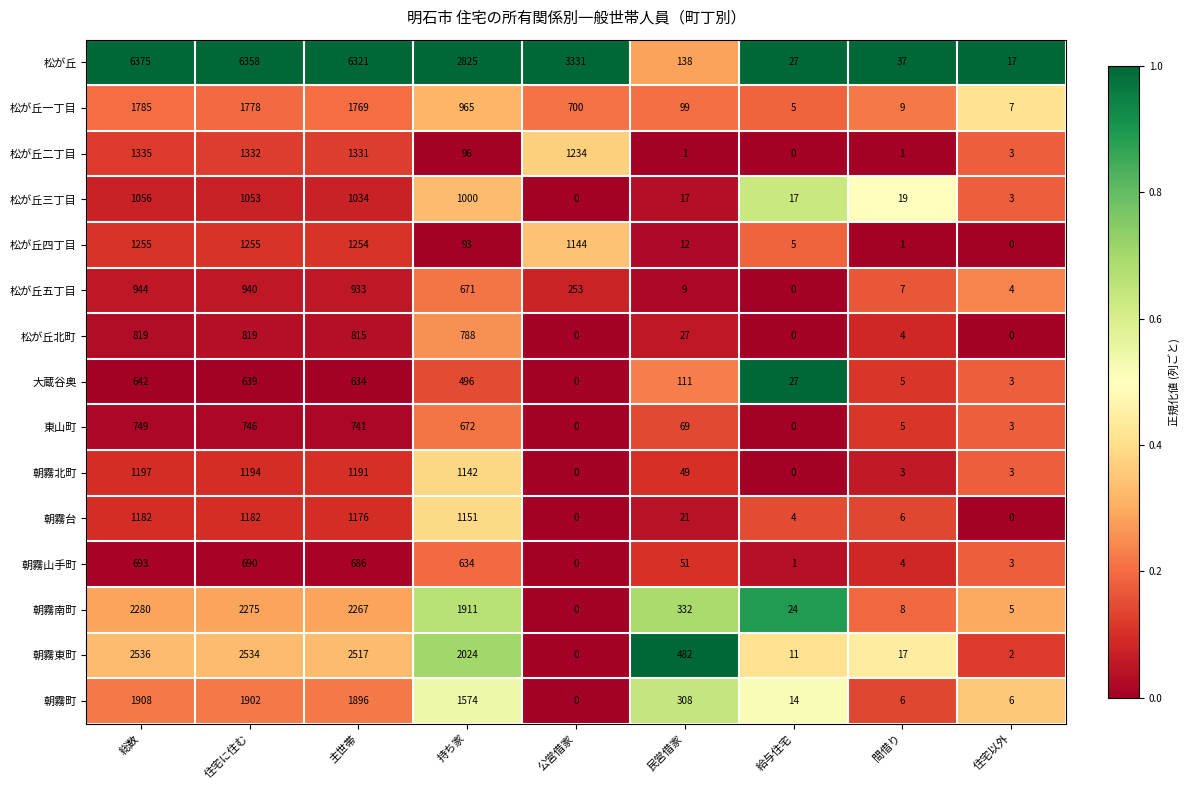

Between 主世帯 and 公営借家, which series saw the biggest shift?

松が丘